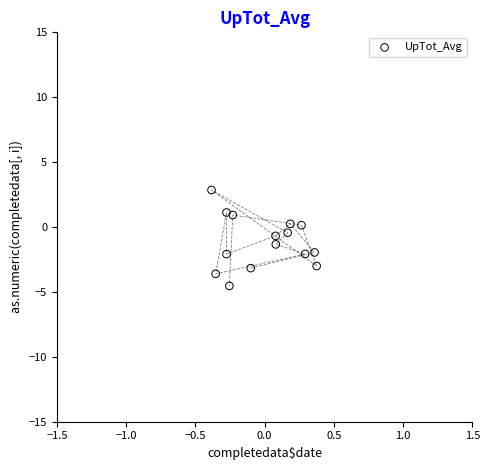

What is the range of X values (max minus min)?

0.8